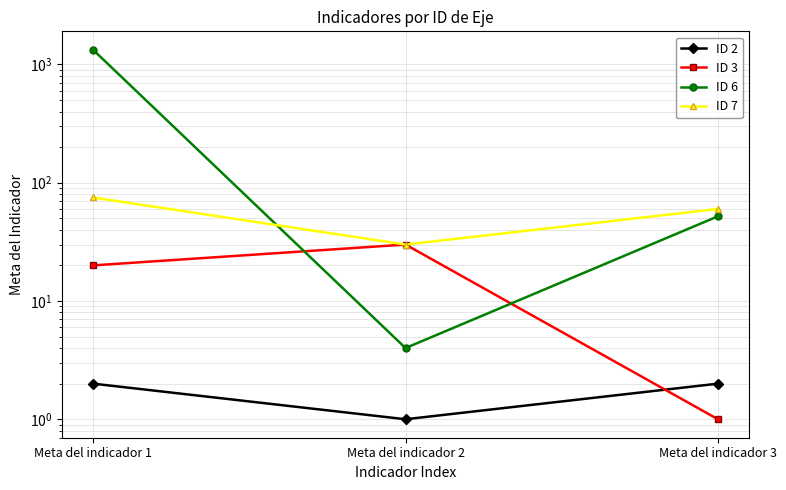

Reading left to right, extract all data points from this chart.

ID 2: 2	1	2
ID 3: 20	30	1
ID 6: 1330	4	52
ID 7: 75	30	60